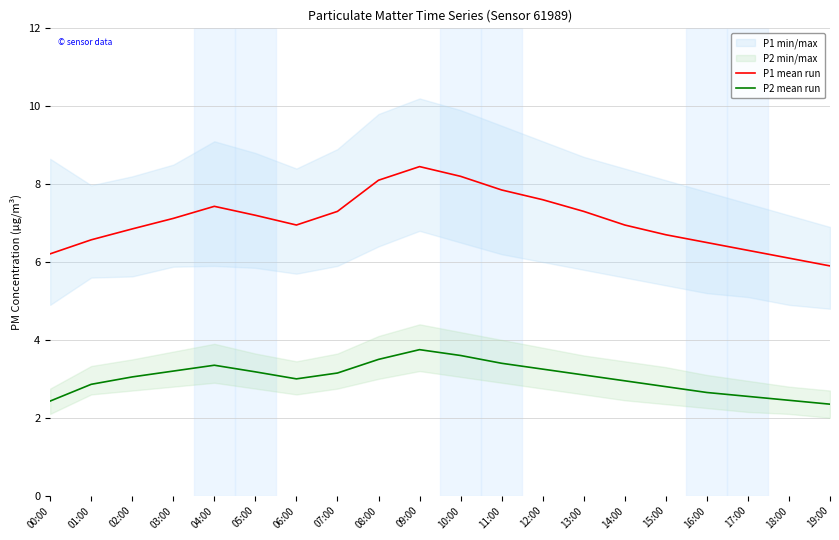

Between 08:00 and 10:00, which series saw the biggest shift?

P2 mean run